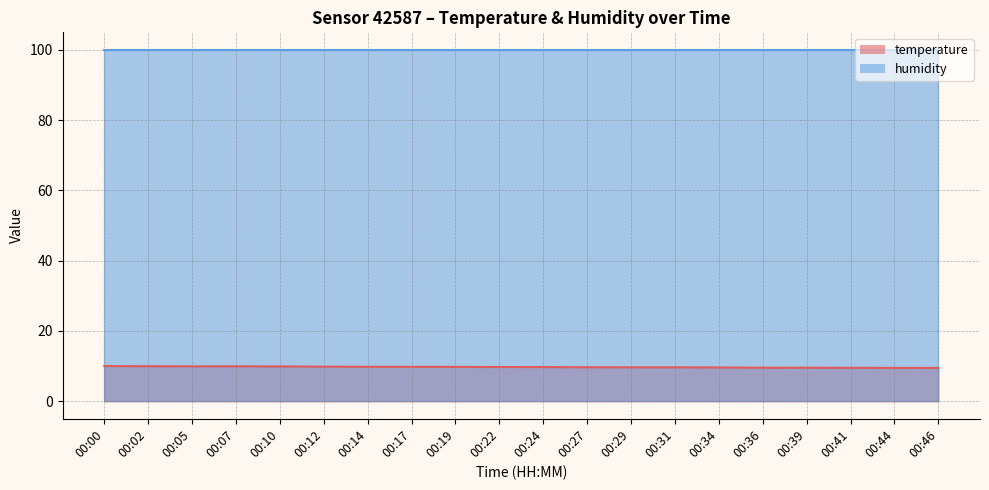

Is it true that the value at 00:00 is 6.2?

False